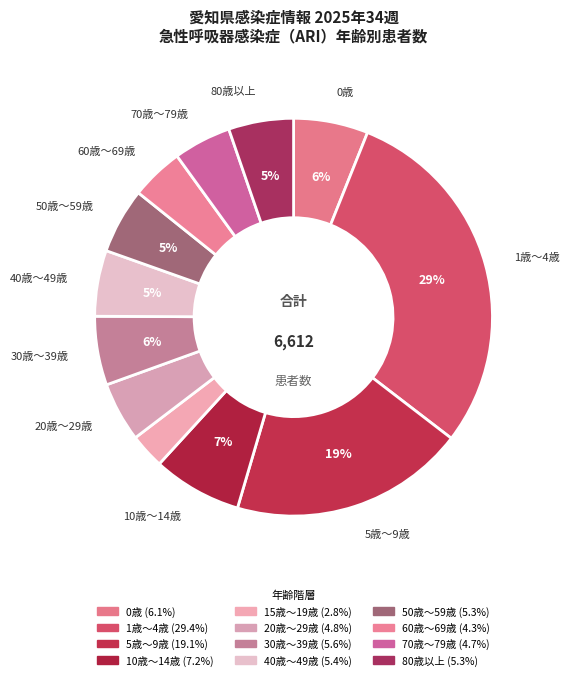

To the nearest percent, what is the combined percentage of 30歳～39歳 and 80歳以上?

11%